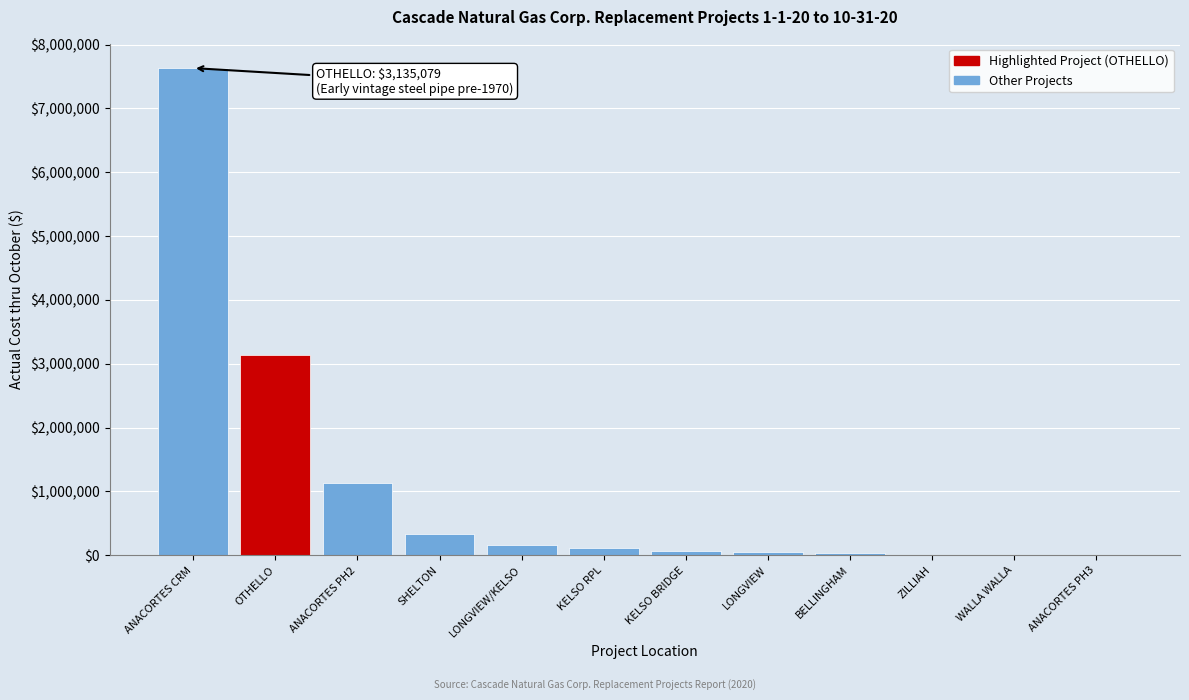

What is the sum of the values at ANACORTES PH3 and ANACORTES CRM?

7631034.2